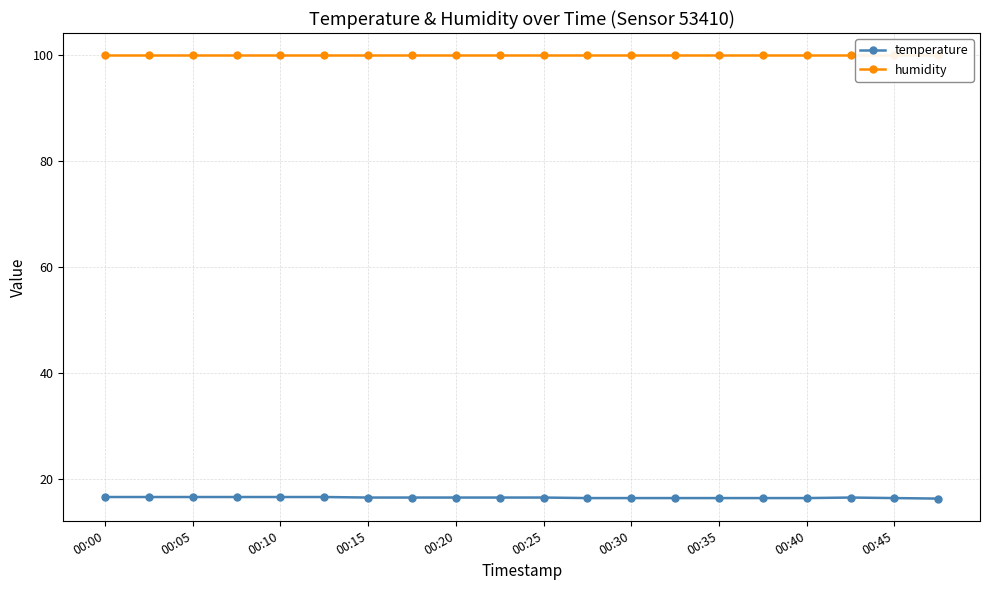

List the series in order of their overall mean, lowest first.

temperature, humidity